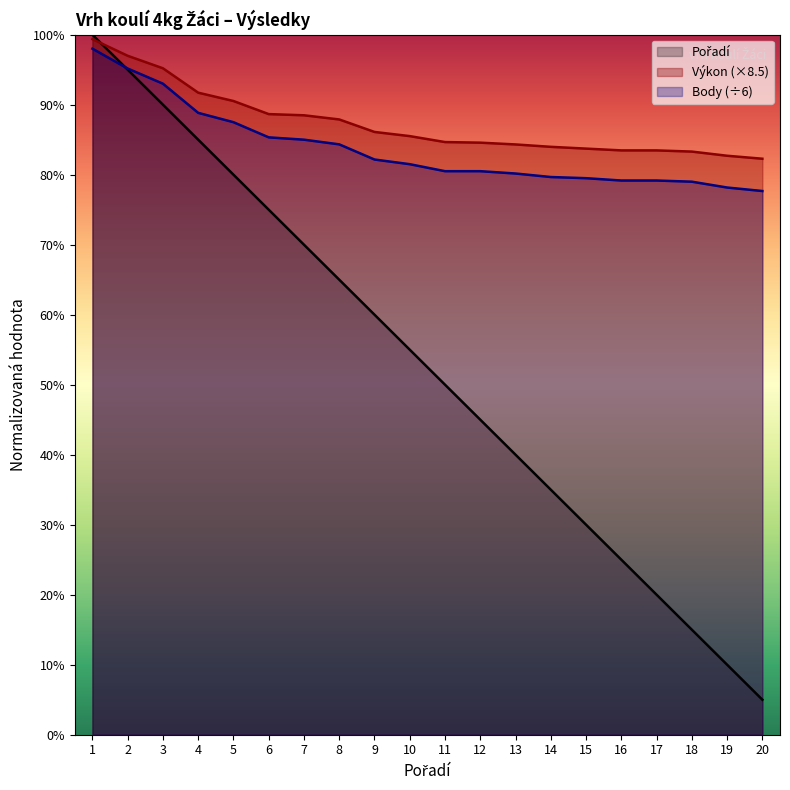

What is the maximum value shown in the chart?

100.0